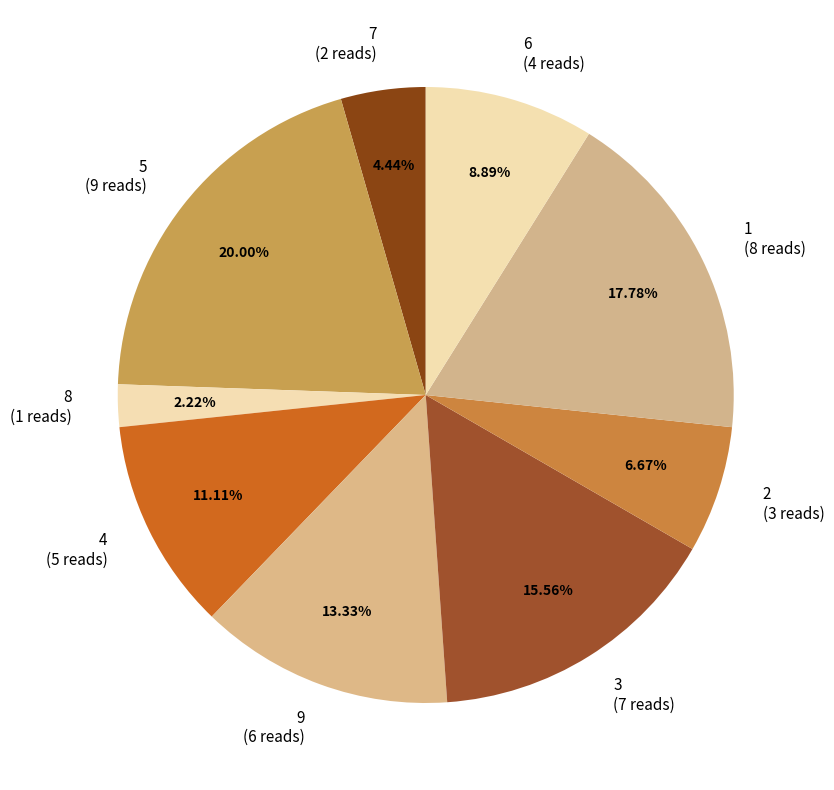

Rank the categories by value from lowest to highest.

8, 7, 2, 6, 4, 9, 3, 1, 5